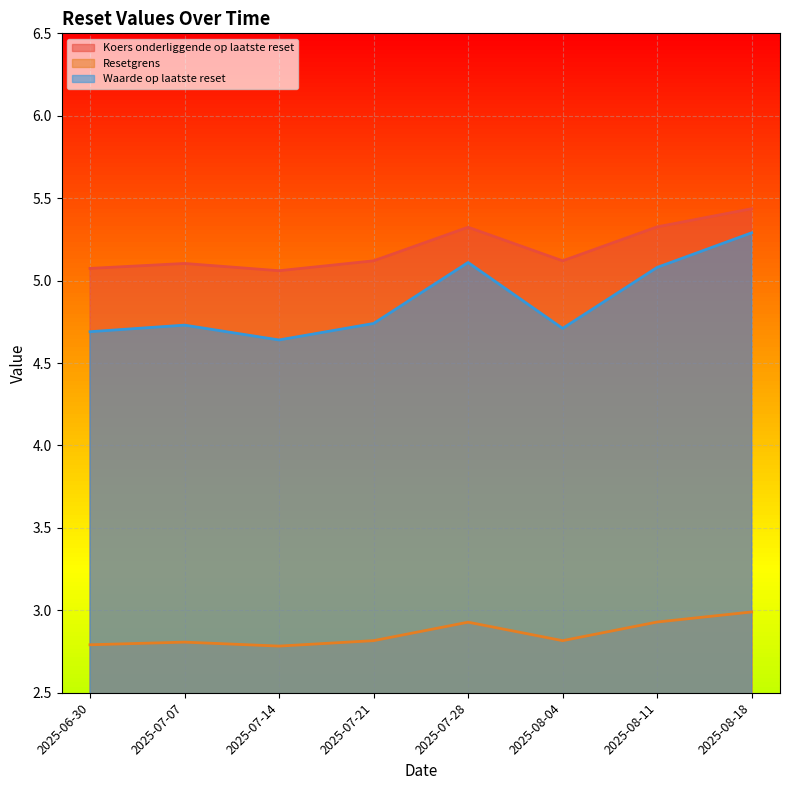

True or false: Koers onderliggende op laatste reset and Resetgrens intersect in this chart.

False